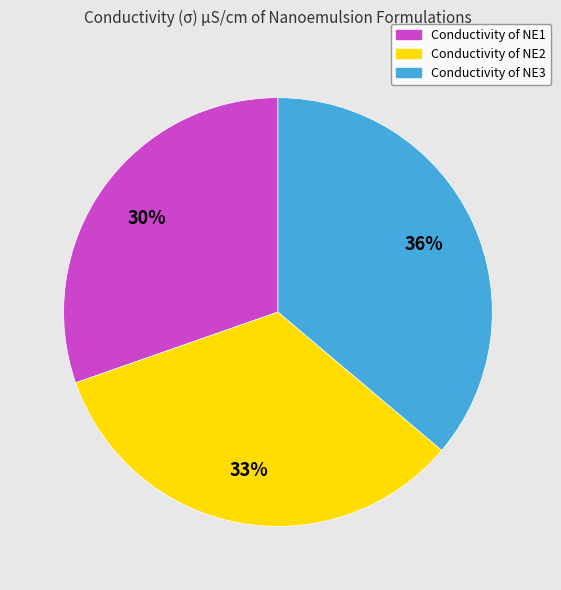

Approximately how many times larger is the value at Conductivity of NE1 compared to Conductivity of NE3?

0.8